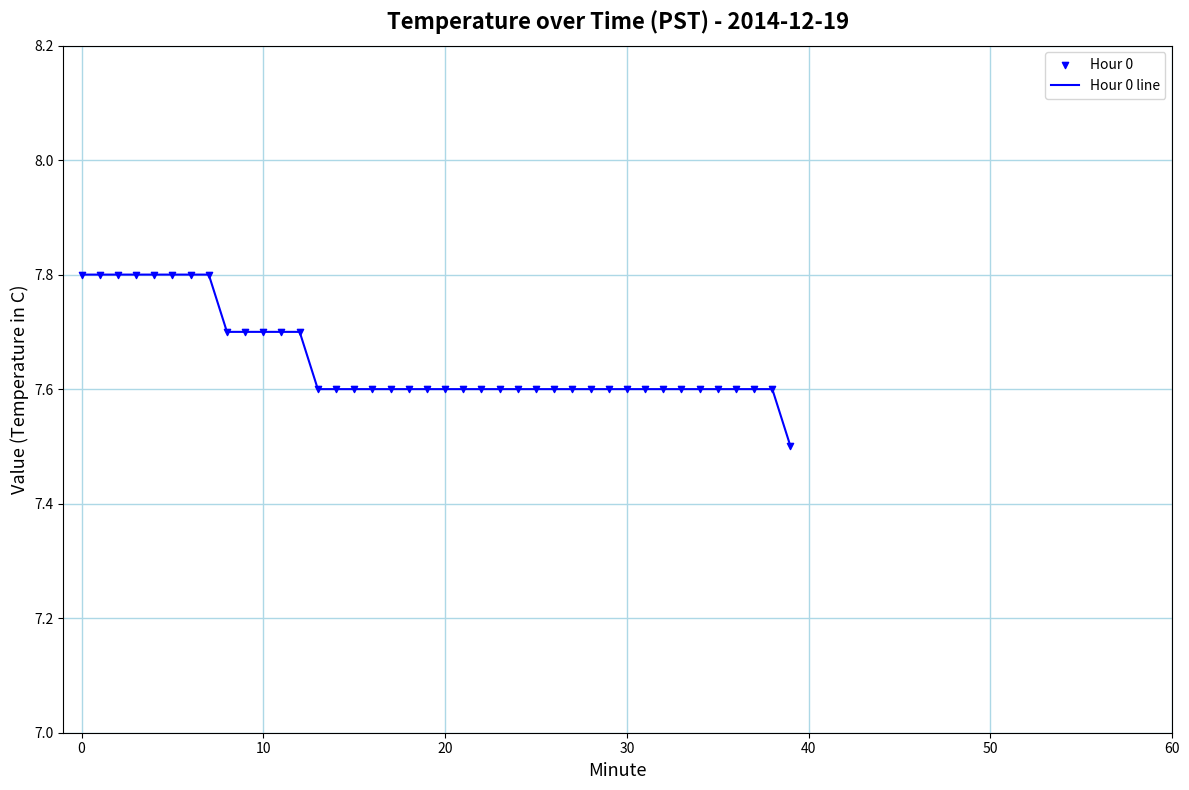

What is the difference between the maximum and minimum values?

0.3